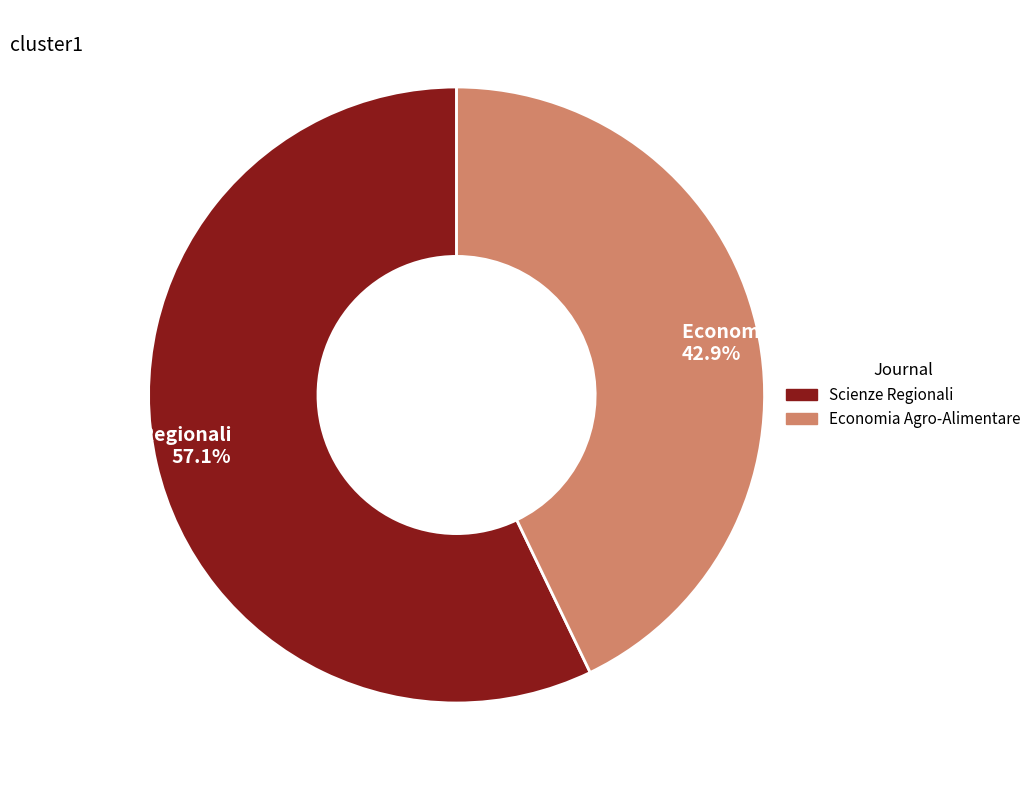

To the nearest percent, what is the average slice percentage?

50%